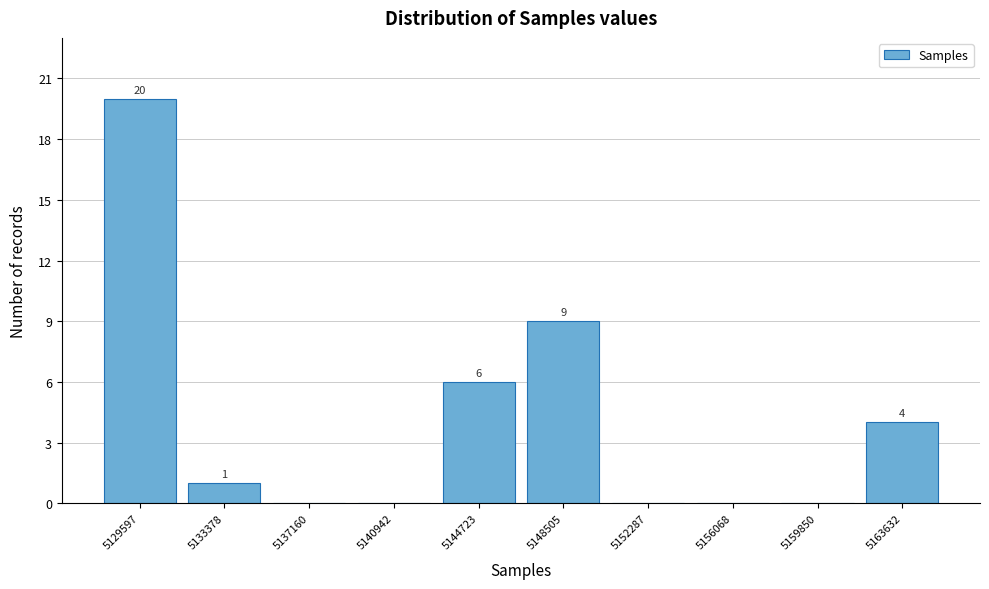

Reading left to right, extract all data points from this chart.

5129597=20	5133378=1	5137160=0	5140942=0	5144723=6	5148505=9	5152287=0	5156068=0	5159850=0	5163632=4